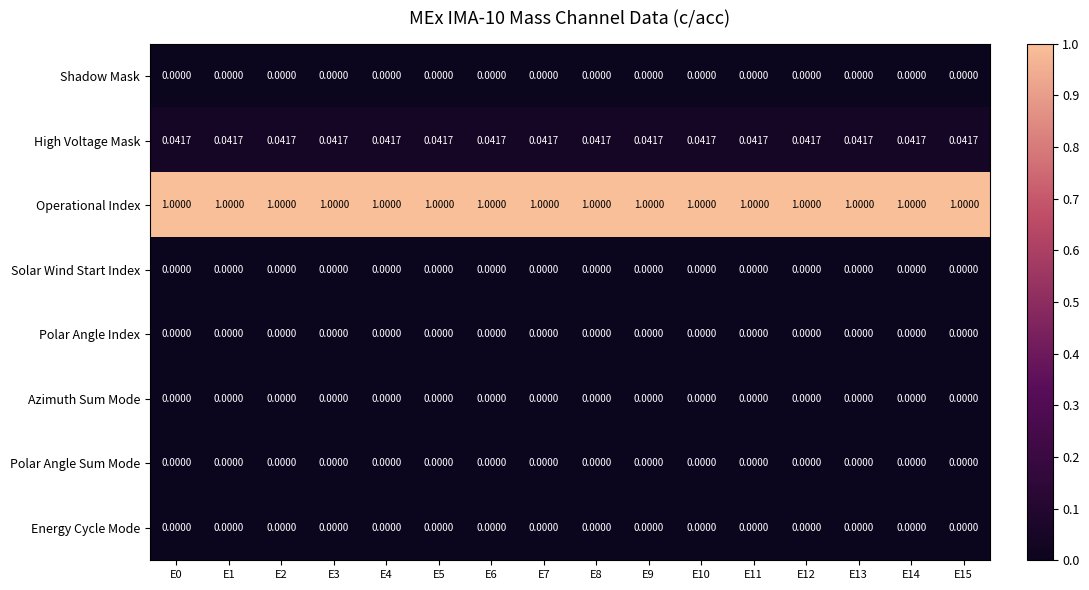

Which series has the largest total across all categories?

Operational Index